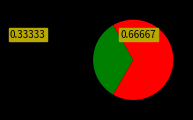

Does any single category account for the majority?

Yes